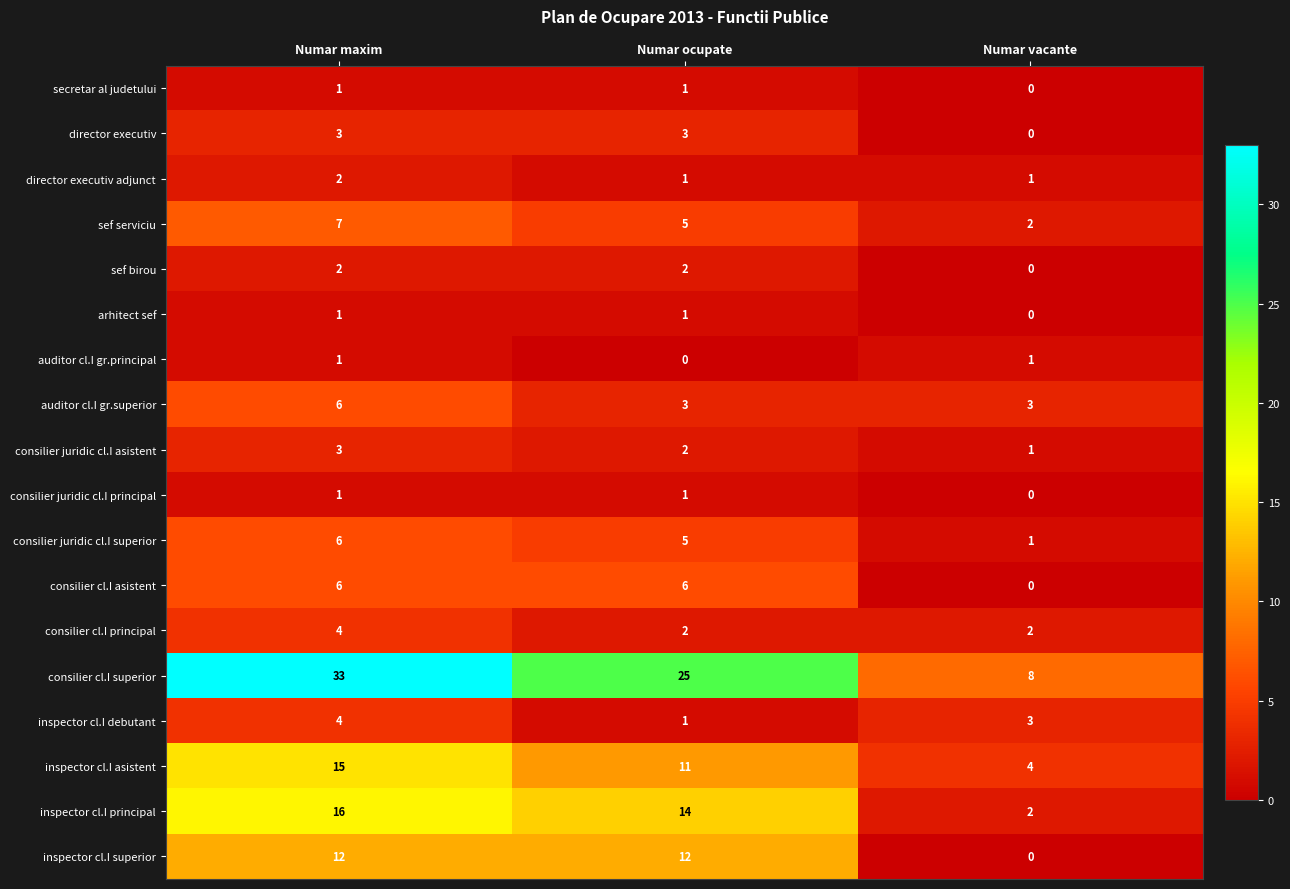

Which series changed the most between Numar ocupate and Numar vacante?

consilier cl.I superior